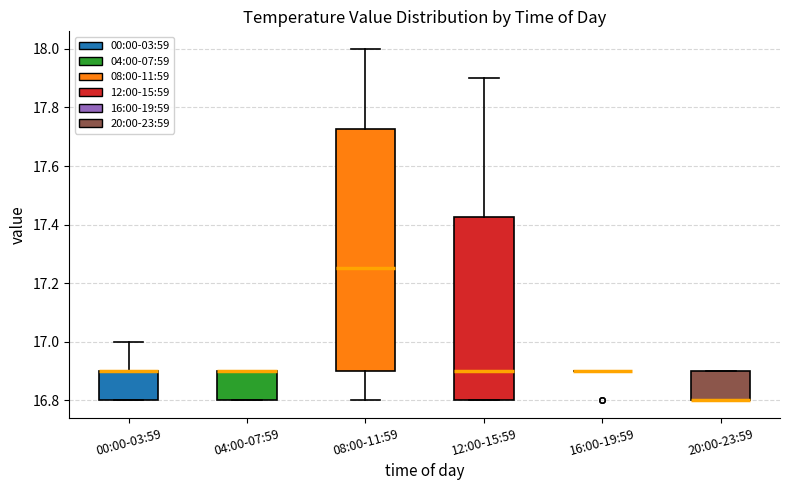

Which box is the tallest, from its lower edge to its upper edge?

08:00-11:59